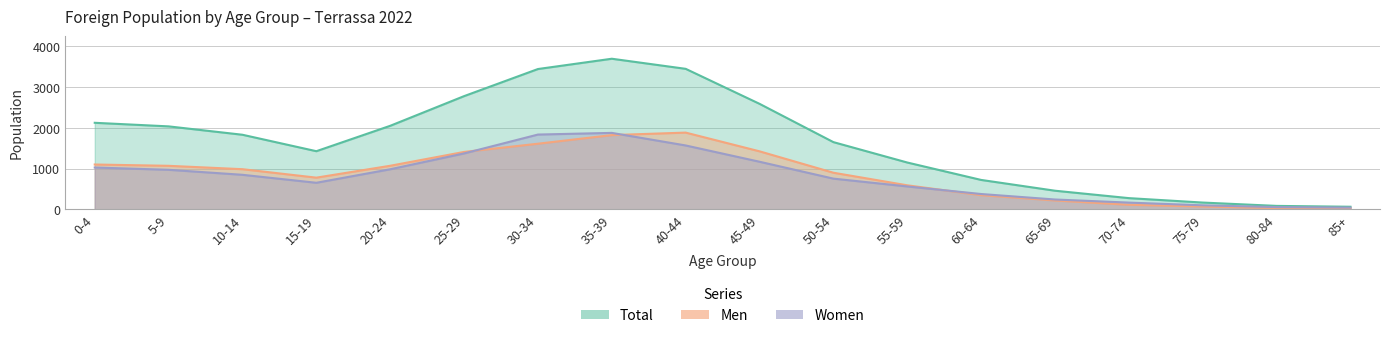

At which label is Total closest to 1879?

10-14